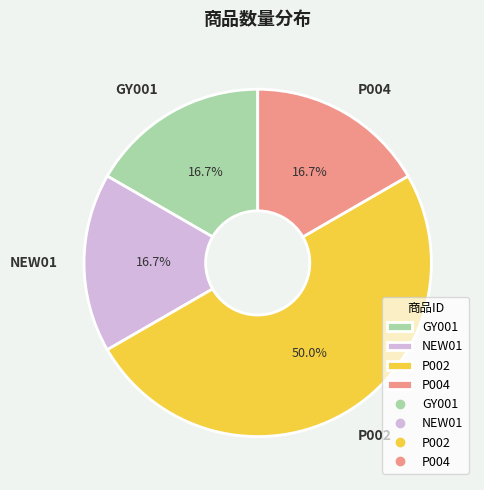

Which category has the biggest portion of the pie?

P002